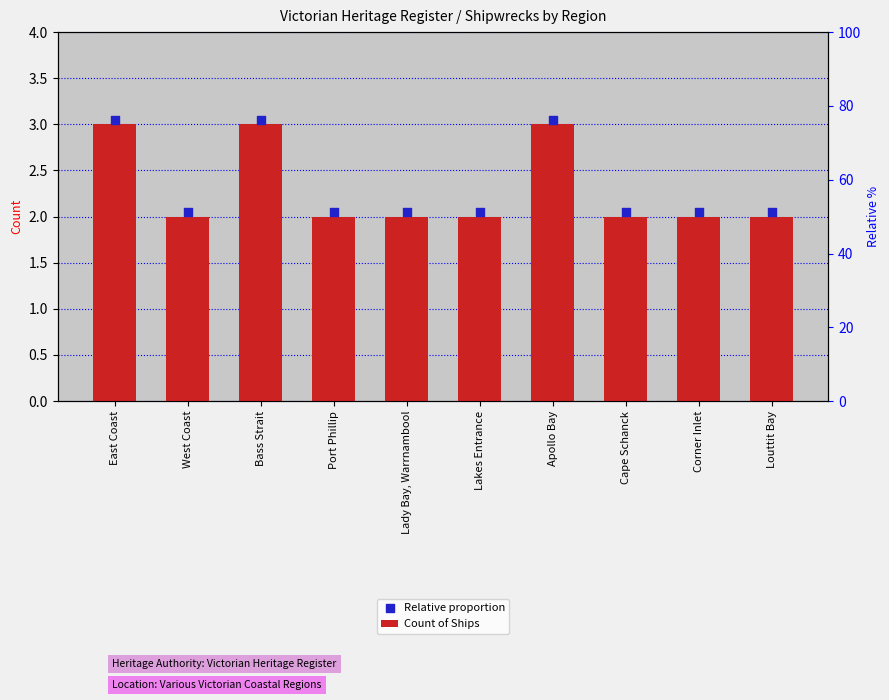

Which series has the largest Y range (max minus min)?

Count of Ships